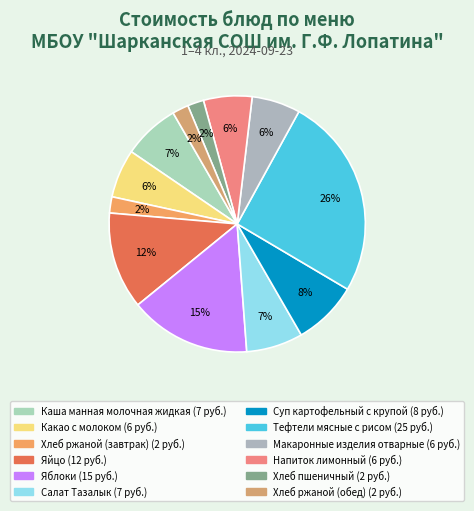

To the nearest percent, what portion does Суп картофельный с крупой represent?

8%